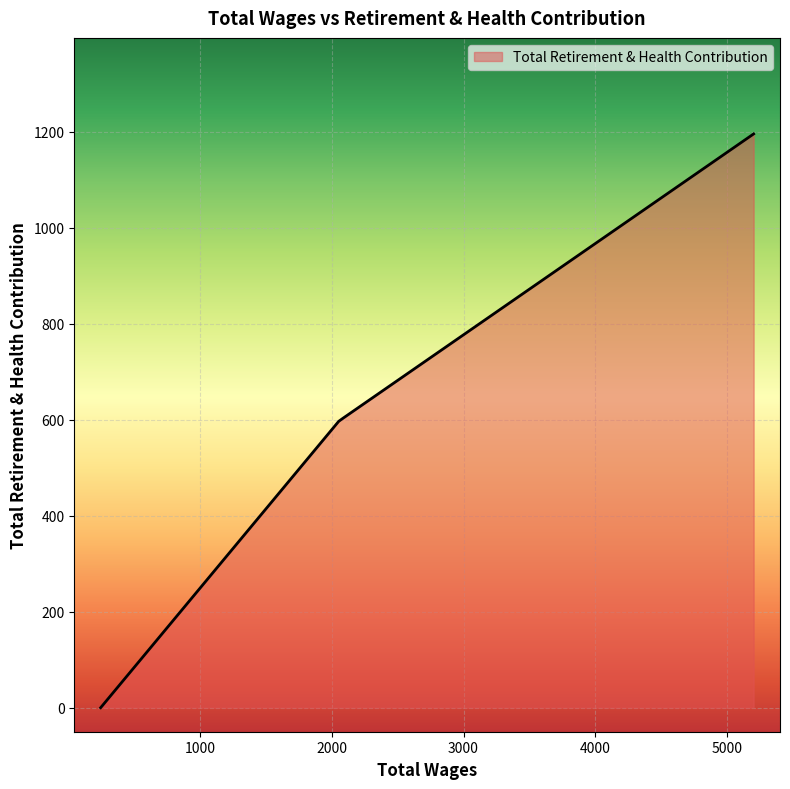

What is the maximum value shown in the chart?

1195.0